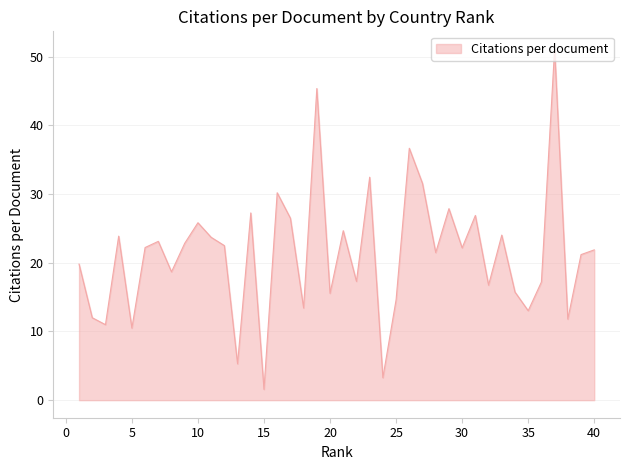

What is the minimum value shown in the chart?

1.6